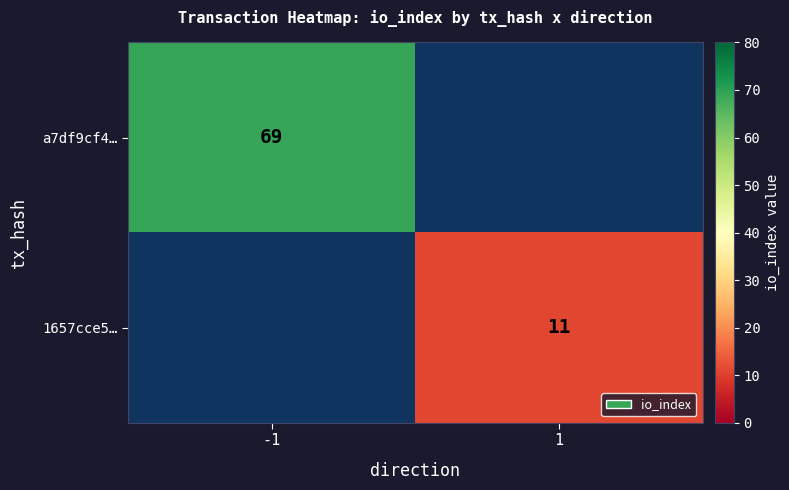

Which category has the highest value across all series?

-1